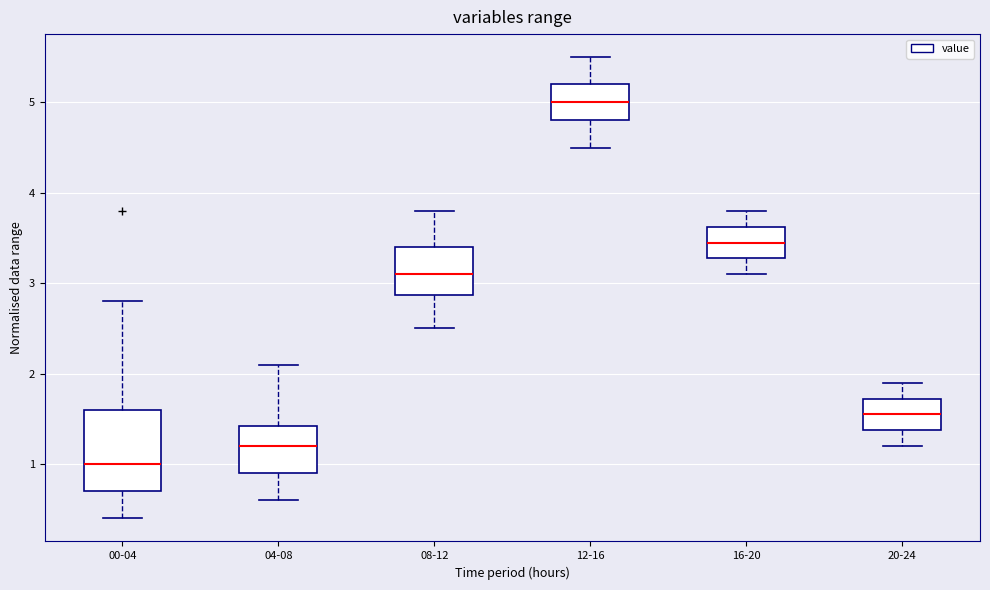

Reading left to right, transcribe this box plot: for each box, give where its median line is, the range the box spans, and where its two whiskers end, as read against the y-axis. The values are not printed on the chart, so give them approximately, as read against the axis.

00-04: median 1.0, box 0.7 to 1.6, whiskers 0.4 to 2.8
04-08: median 1.2, box 0.9 to 1.4, whiskers 0.6 to 2.1
08-12: median 3.1, box 2.9 to 3.4, whiskers 2.5 to 3.8
12-16: median 5.0, box 4.8 to 5.2, whiskers 4.5 to 5.5
16-20: median 3.5, box 3.3 to 3.6, whiskers 3.1 to 3.8
20-24: median 1.6, box 1.4 to 1.7, whiskers 1.2 to 1.9